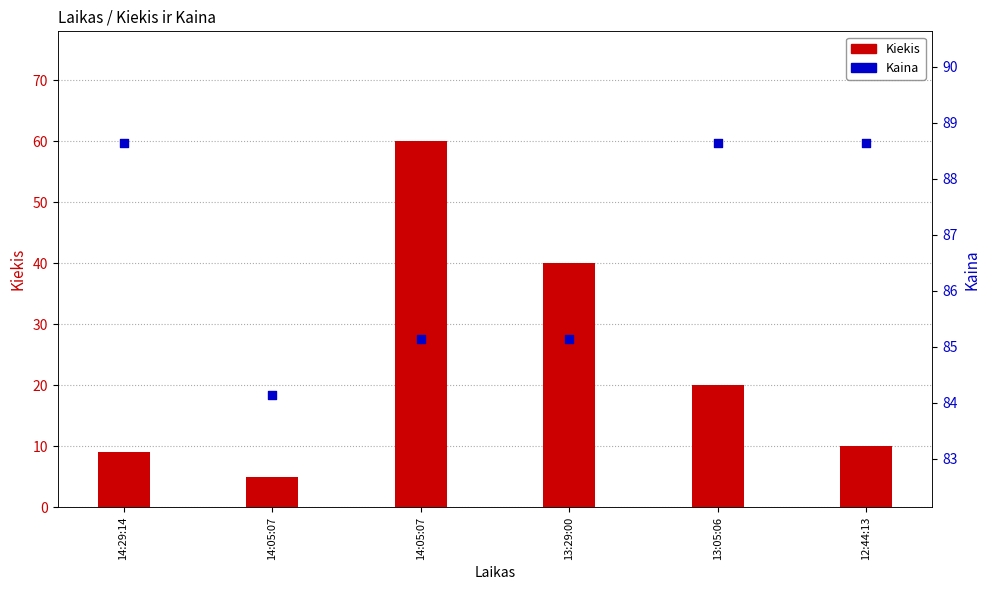

What is the total value across all series at 14:29:14?

97.6